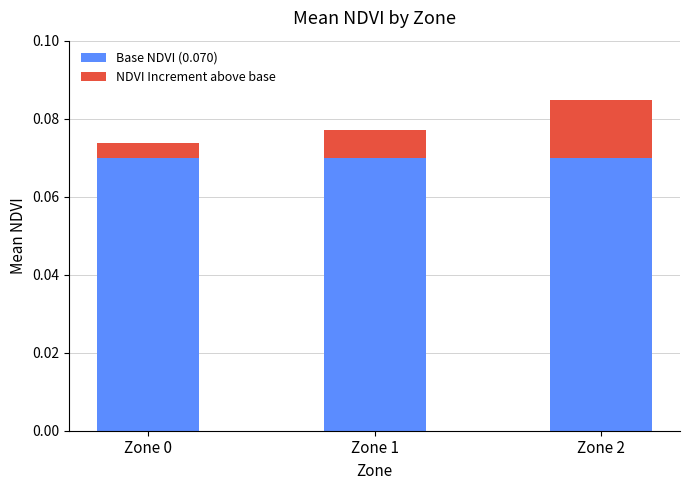

How many bars are there in total?

3